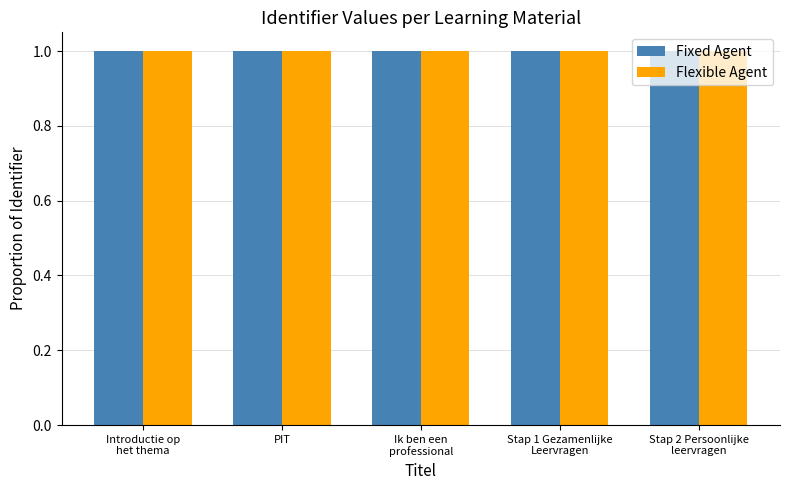

What is the total value across all series at Introductie op
het thema?

2.0